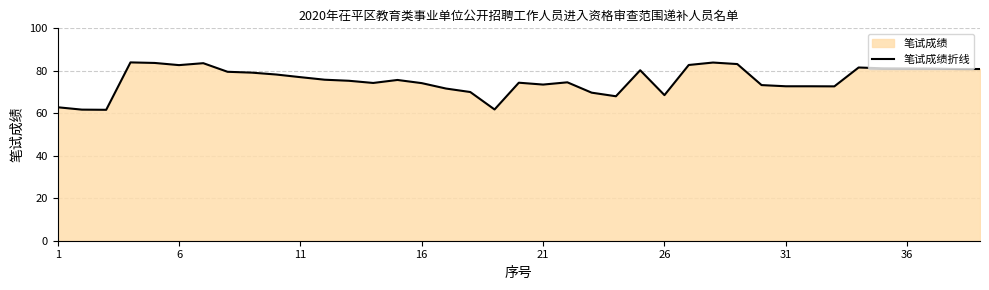

Does the chart have visible grid lines?

Yes